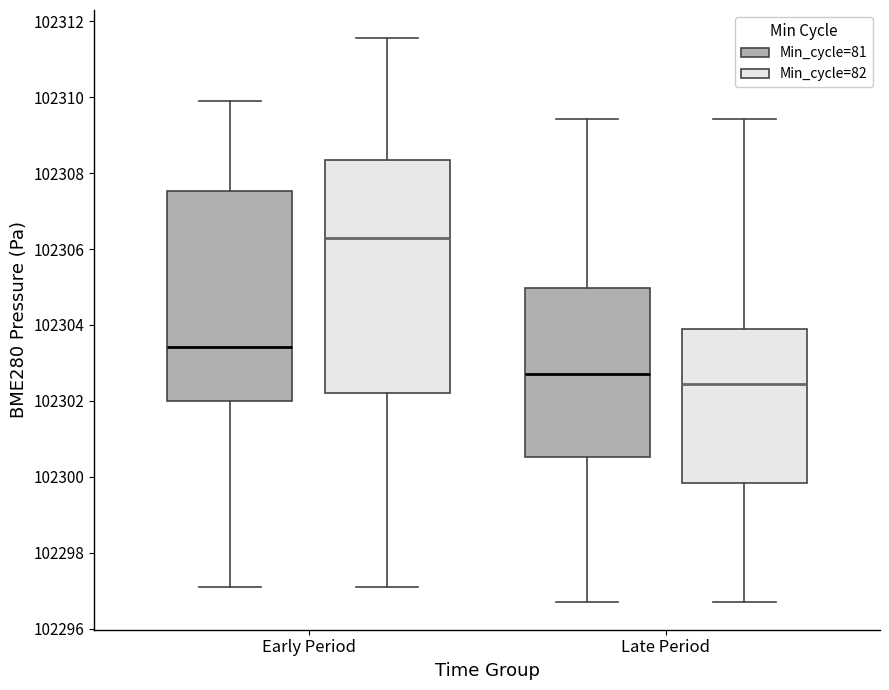

Reading left to right, read every box against the y-axis: the position of its median line, the range the box covers, and the ends of its whiskers. The values are not printed on the chart, so give them approximately, as read against the axis.

Early Period (Min_cycle=81): median 102303.4, box 102302.0 to 102307.6, whiskers 102297.2 to 102309.8
Early Period (Min_cycle=82): median 102306.2, box 102302.2 to 102308.4, whiskers 102297.2 to 102311.6
Late Period (Min_cycle=81): median 102302.8, box 102300.6 to 102305.0, whiskers 102296.8 to 102309.4
Late Period (Min_cycle=82): median 102302.4, box 102299.8 to 102303.8, whiskers 102296.8 to 102309.4